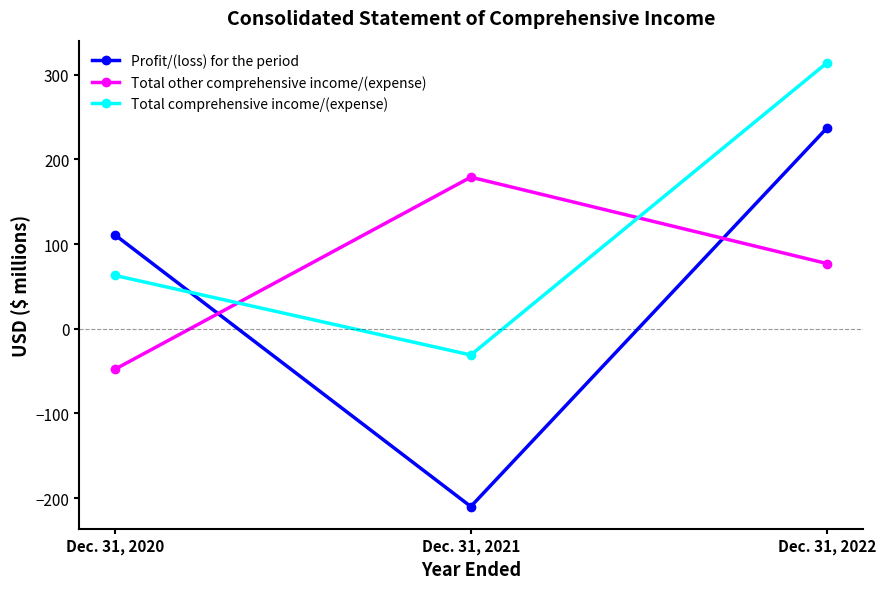

Which series has the largest range (max minus min)?

Profit/(loss) for the period